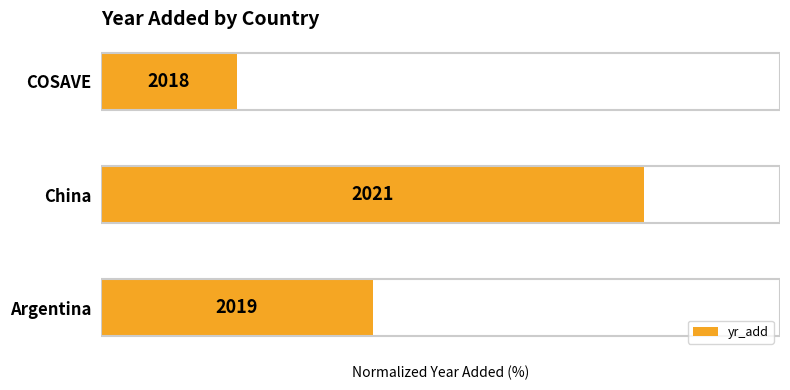

Does the chart contain any negative values?

No